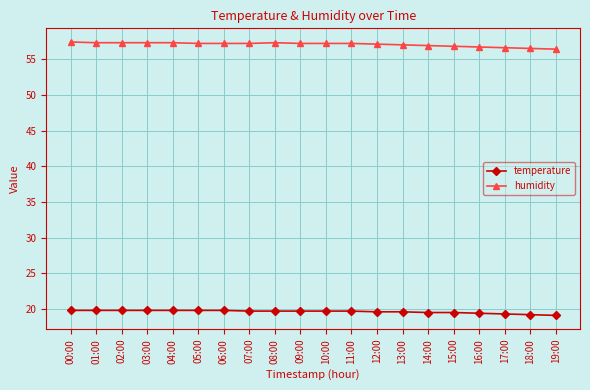

What position from the left is 14:00?

15